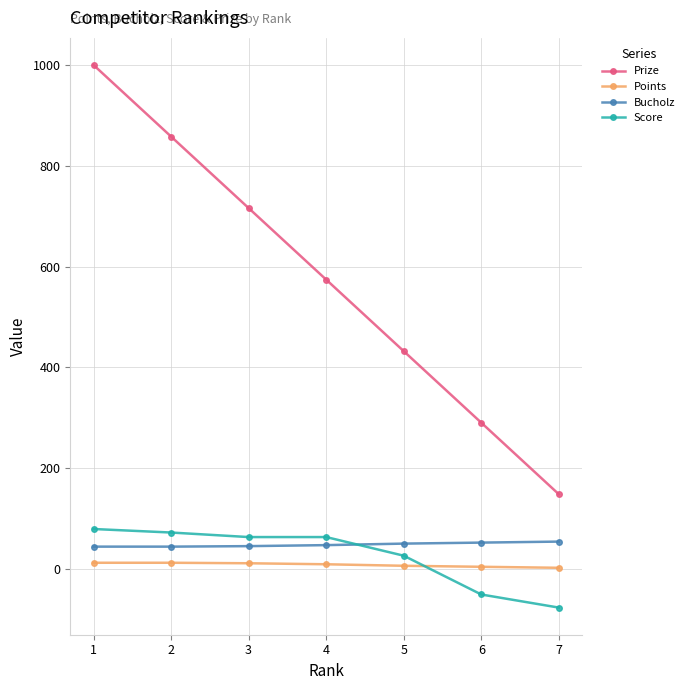

True or false: Score has a value of 72 at 2.

True